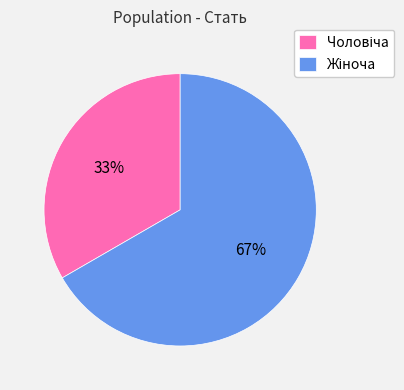

To the nearest percent, what is the average slice percentage?

50%